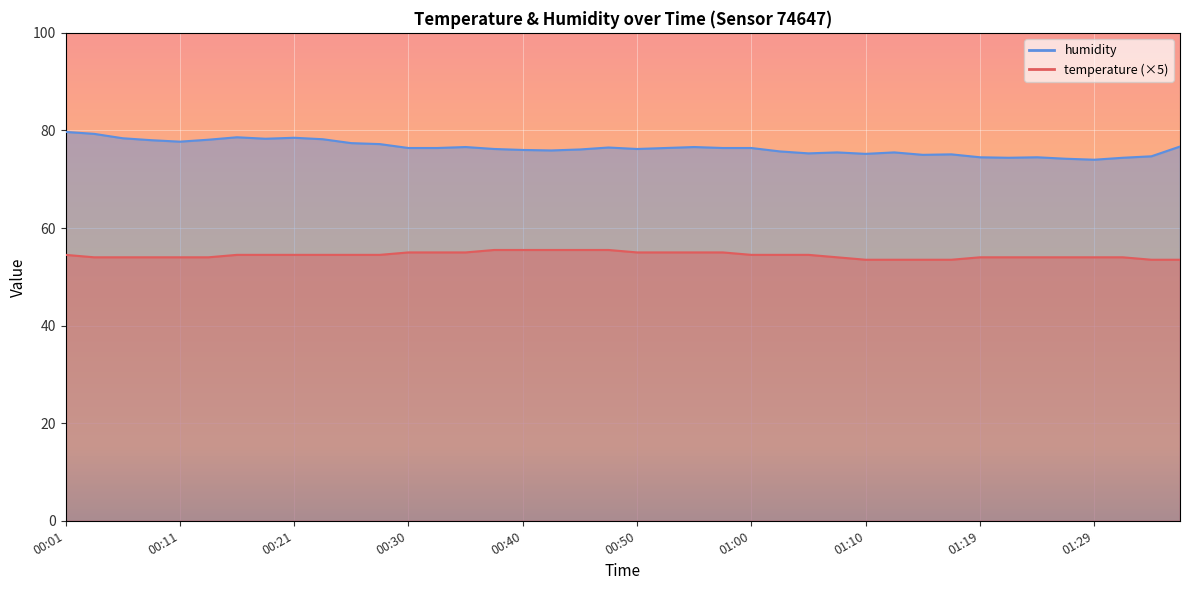

What is the sum of the humidity values at 00:30 and 01:22?

150.8